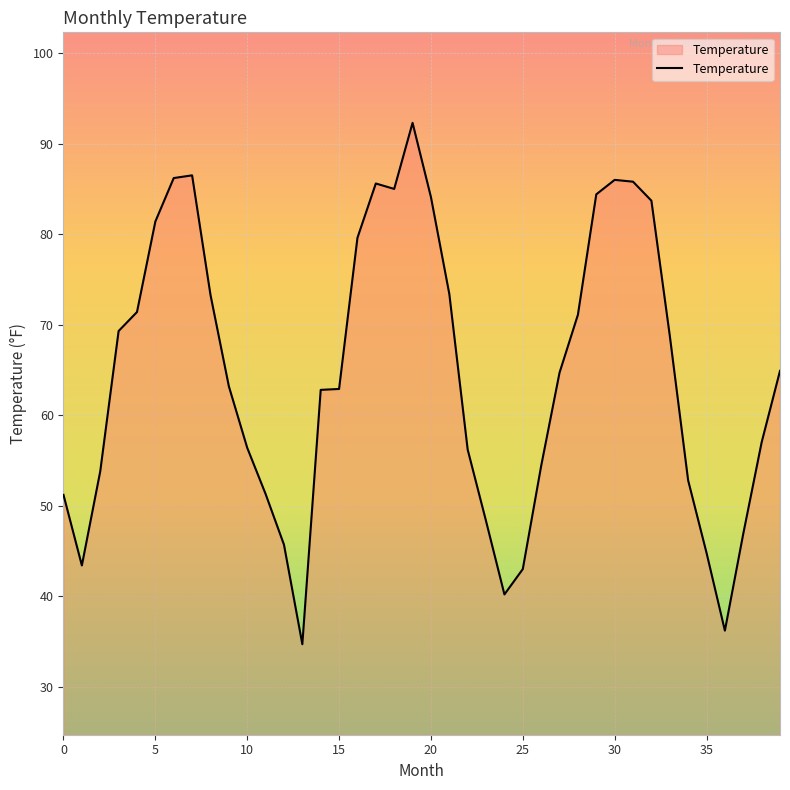

What is the difference between the maximum and minimum values?

57.6